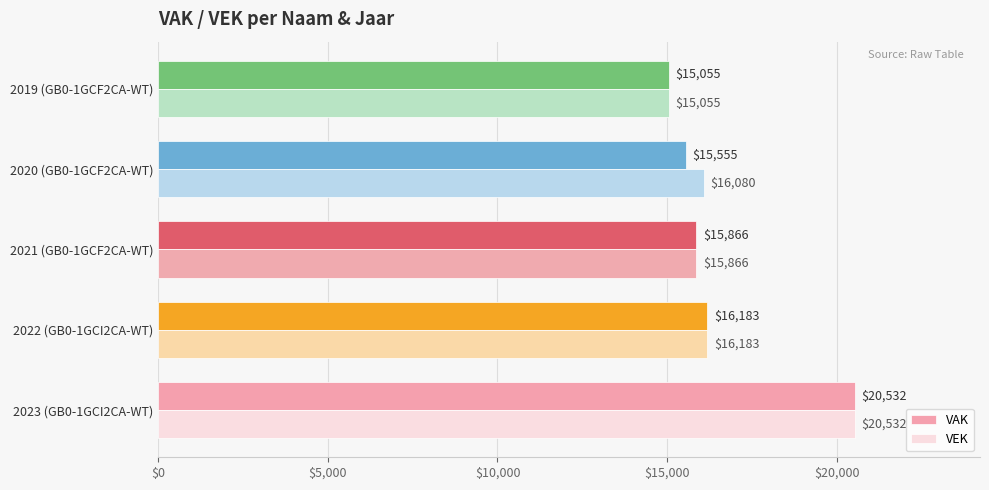

Rank the series by their average value, from highest to lowest.

VEK, VAK